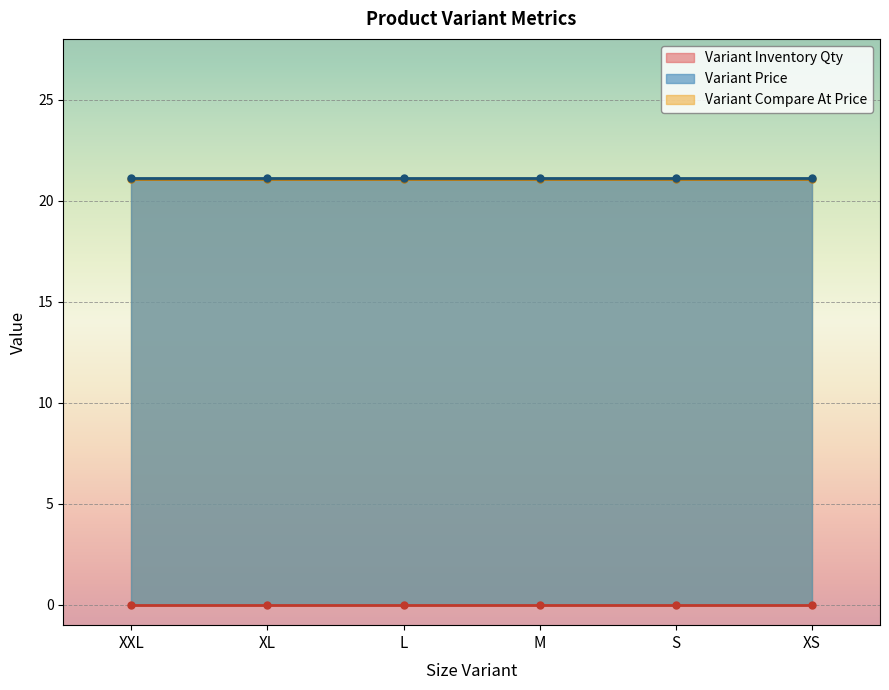

What is the label of the 2nd point from the left?

XL